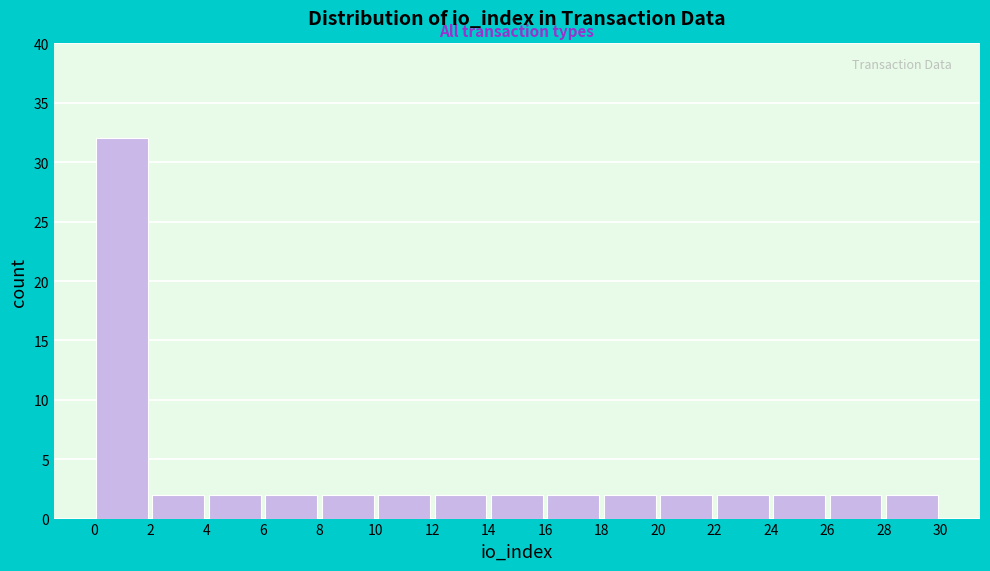

Over which range of the x-axis is the bar tallest?

0 to 2